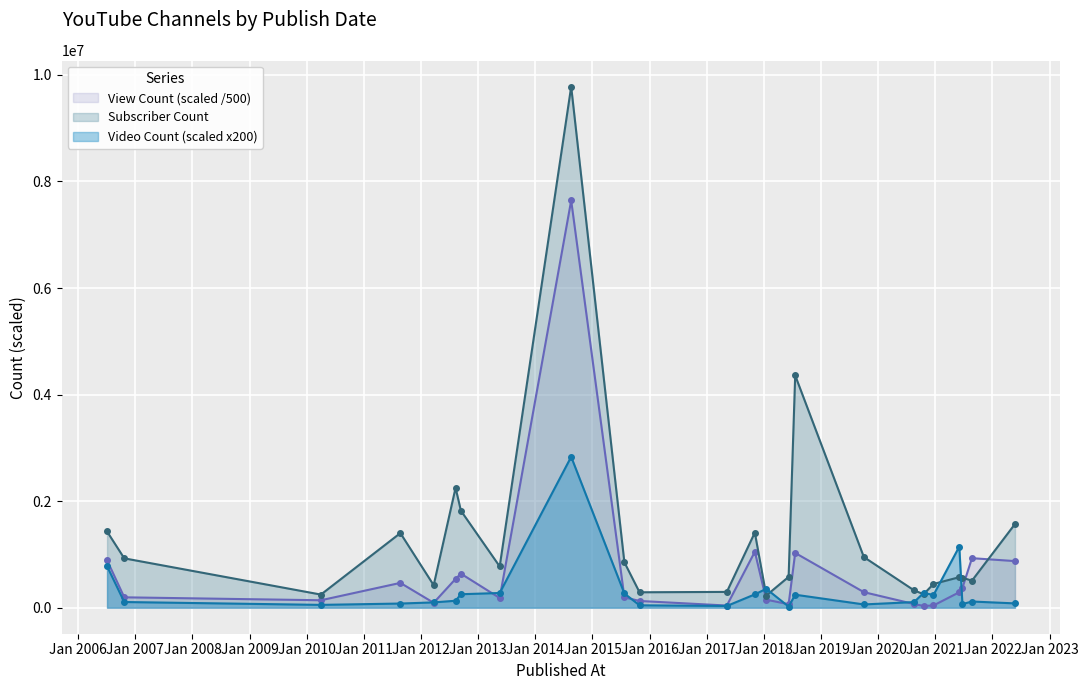

At which category is the sum across all series the highest?

2014-08-18